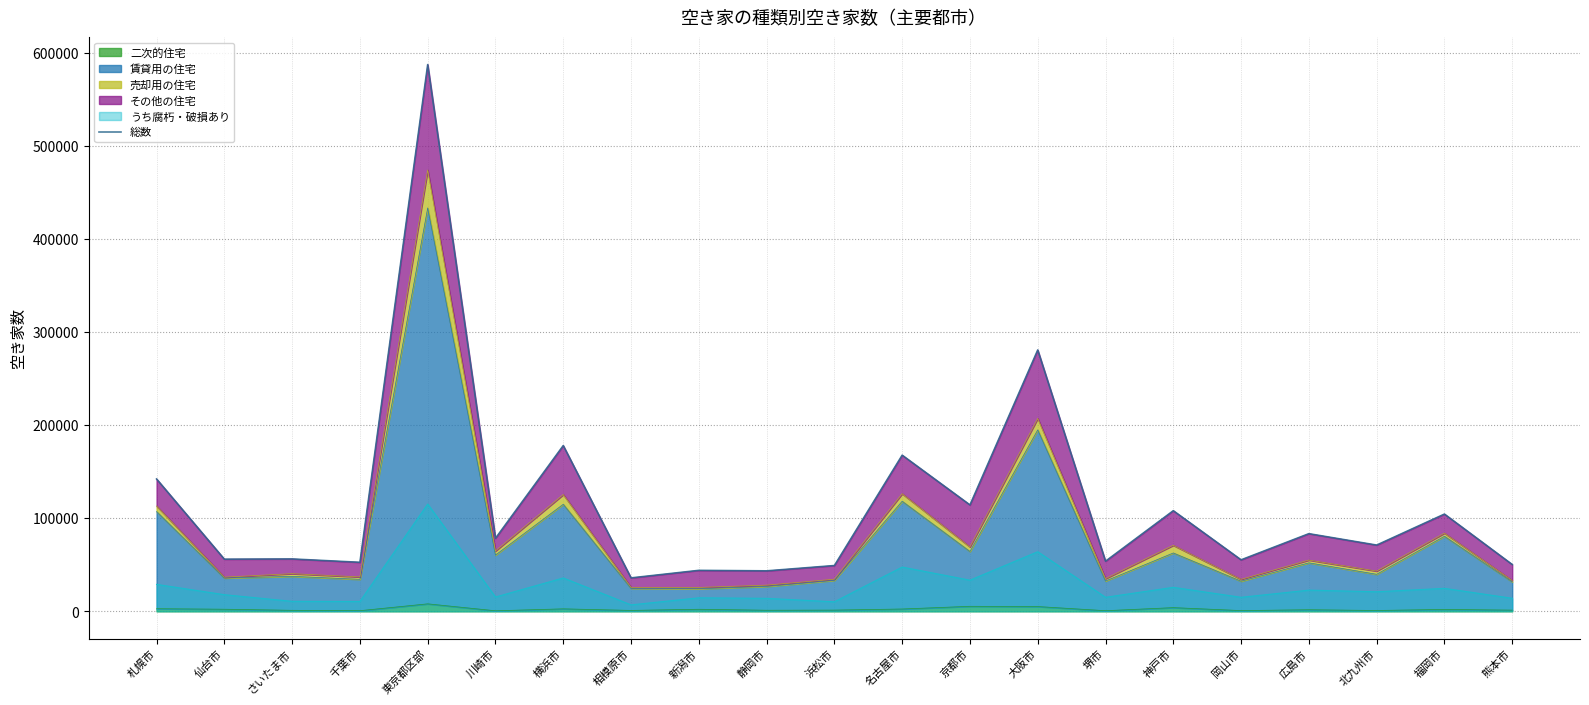

How many interior local valleys (lower than both neighbors) does the data have?

9